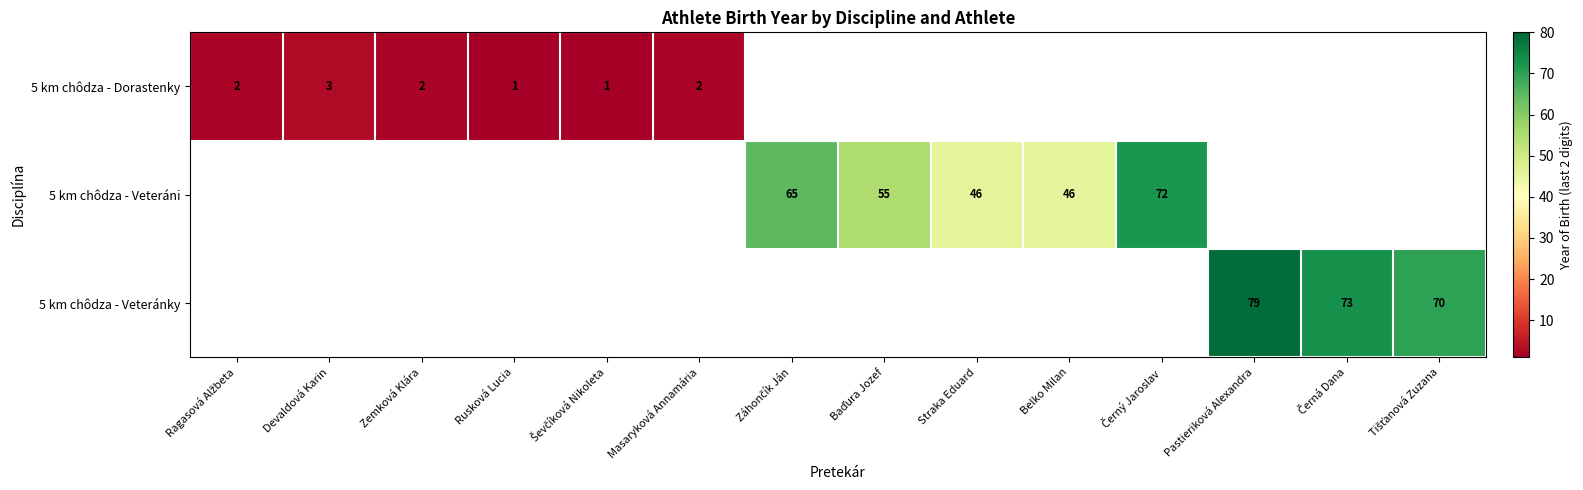

How many data points does each series have?

14